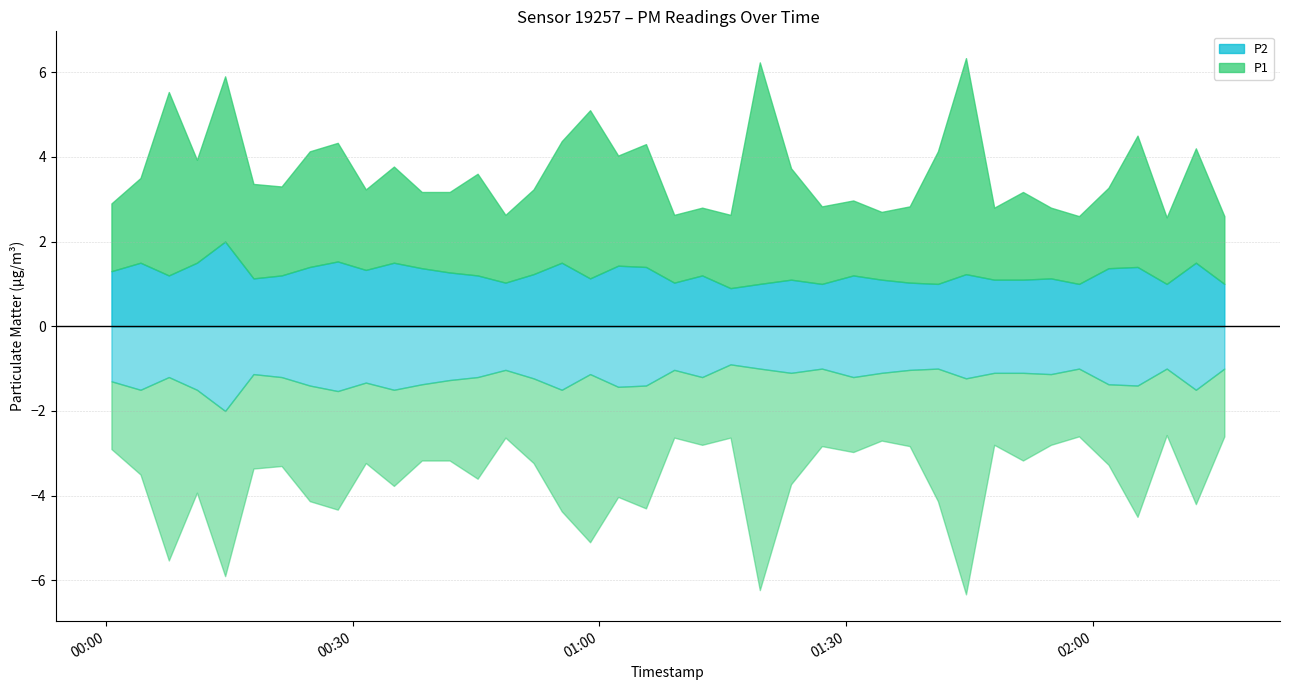

How many interior local valleys does the P1 series have?

10